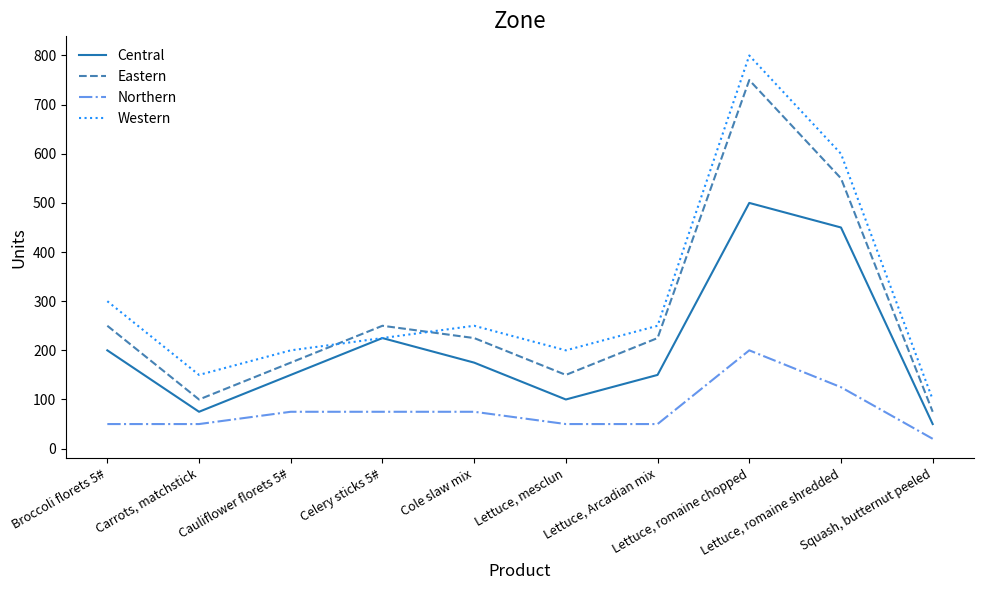

What is the sum of the Western values at Lettuce, mesclun and Lettuce, Arcadian mix?

450